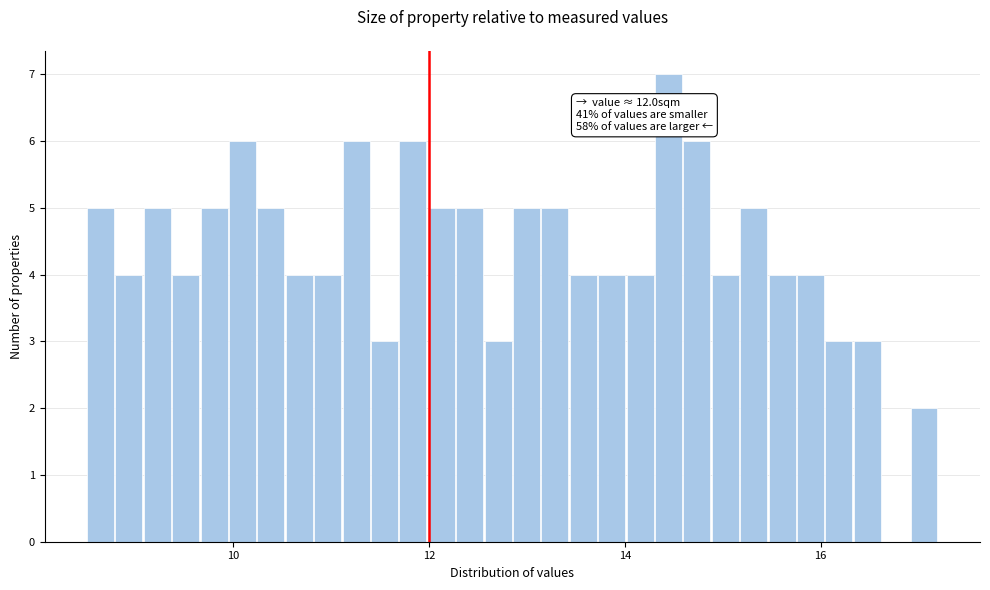

Read against the x-axis, roughly where is the centre of the tallest bar?

14.4